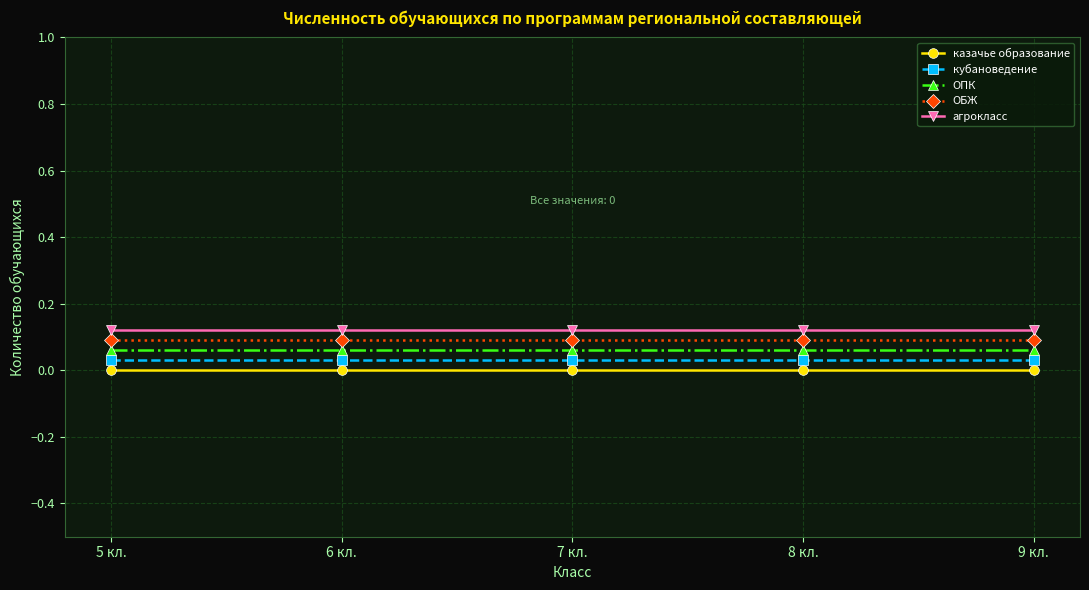

What is the label of the 3rd point from the left?

7 кл.